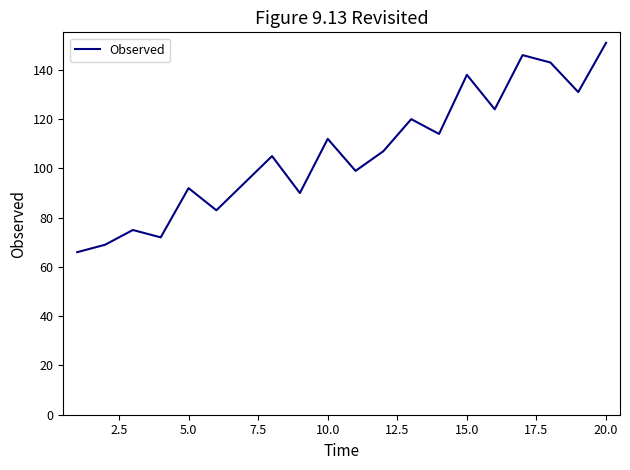

What is the difference between the second highest and second lowest values?

77